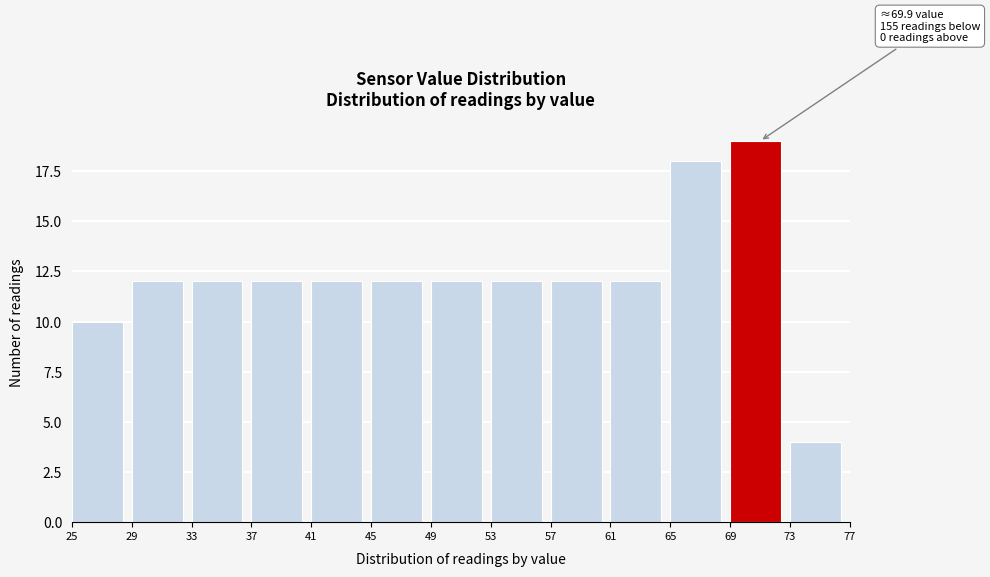

Over which range of the x-axis is the bar tallest?

69 to 73